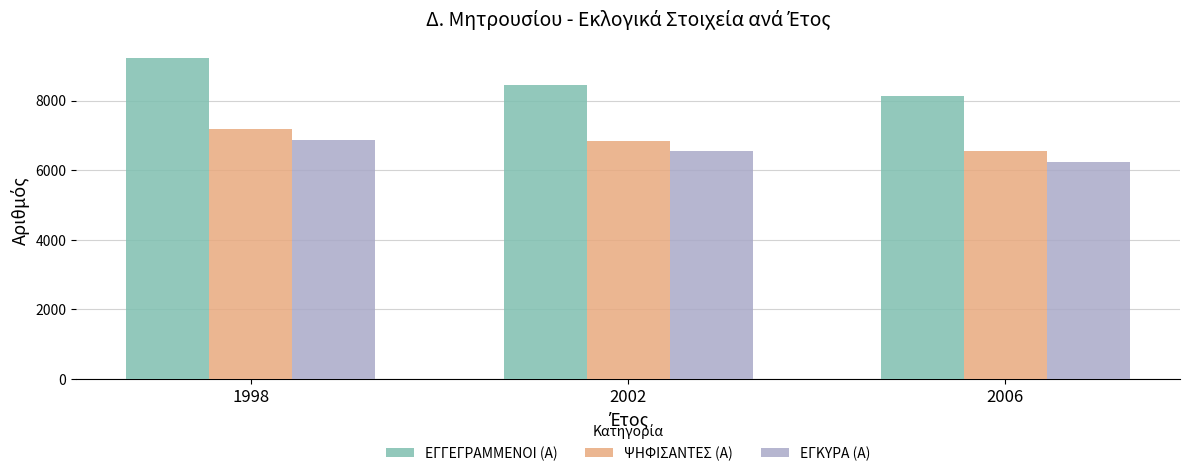

How many distinct data groups are displayed?

3